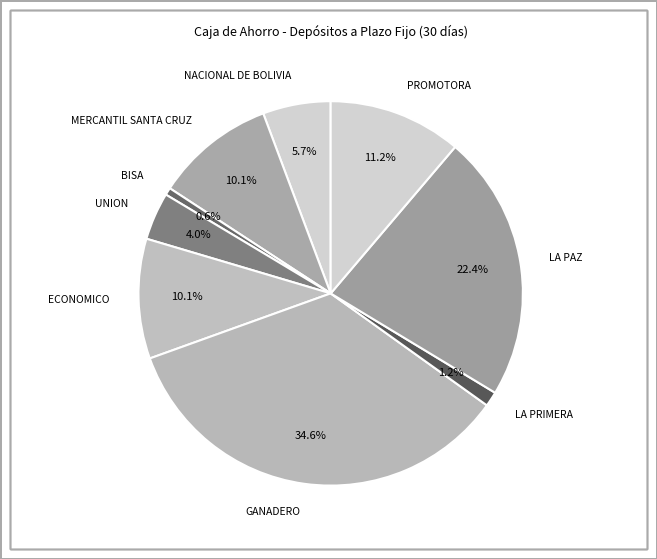

Is there any slice that represents more than half of the pie?

No